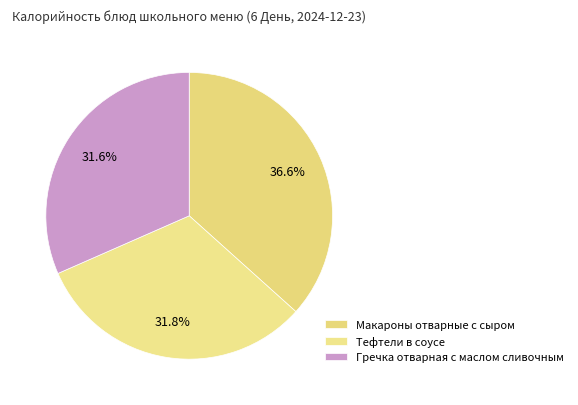

Count the number of slices in the pie.

3